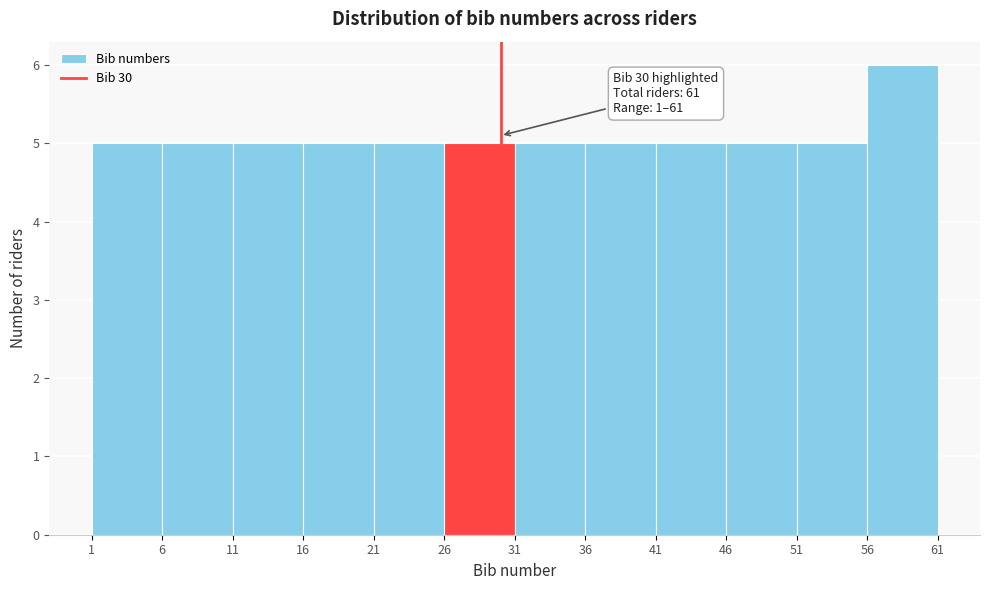

Over which range of the x-axis is the bar tallest?

56 to 61